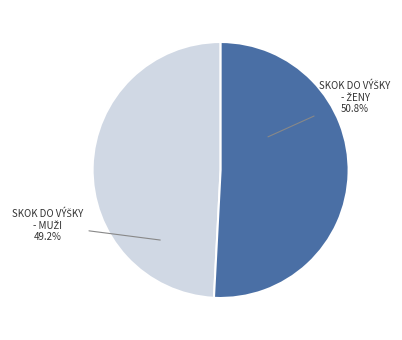

Does any single category account for the majority?

Yes